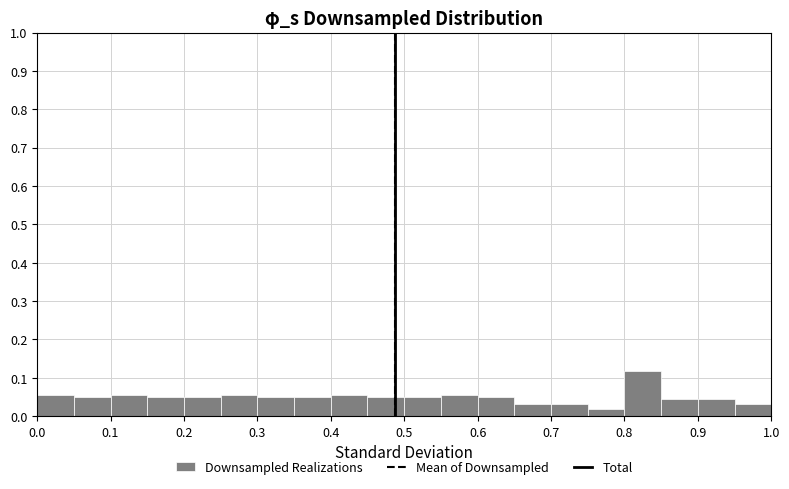

Reading left to right, transcribe this chart: for each bar, give the range it covers on the x-axis and its height. The values are not printed on the chart, so give them approximately, as read against the axis.

0.00 to 0.05: 0.06
0.05 to 0.10: 0.05
0.10 to 0.15: 0.06
0.15 to 0.20: 0.05
0.20 to 0.25: 0.05
0.25 to 0.30: 0.06
0.30 to 0.35: 0.05
0.35 to 0.40: 0.05
0.40 to 0.45: 0.06
0.45 to 0.50: 0.05
0.50 to 0.55: 0.05
0.55 to 0.60: 0.06
0.60 to 0.65: 0.05
0.65 to 0.70: 0.03
0.70 to 0.75: 0.03
0.75 to 0.80: 0.02
0.80 to 0.85: 0.12
0.85 to 0.90: 0.04
0.90 to 0.95: 0.04
0.95 to 1.00: 0.03